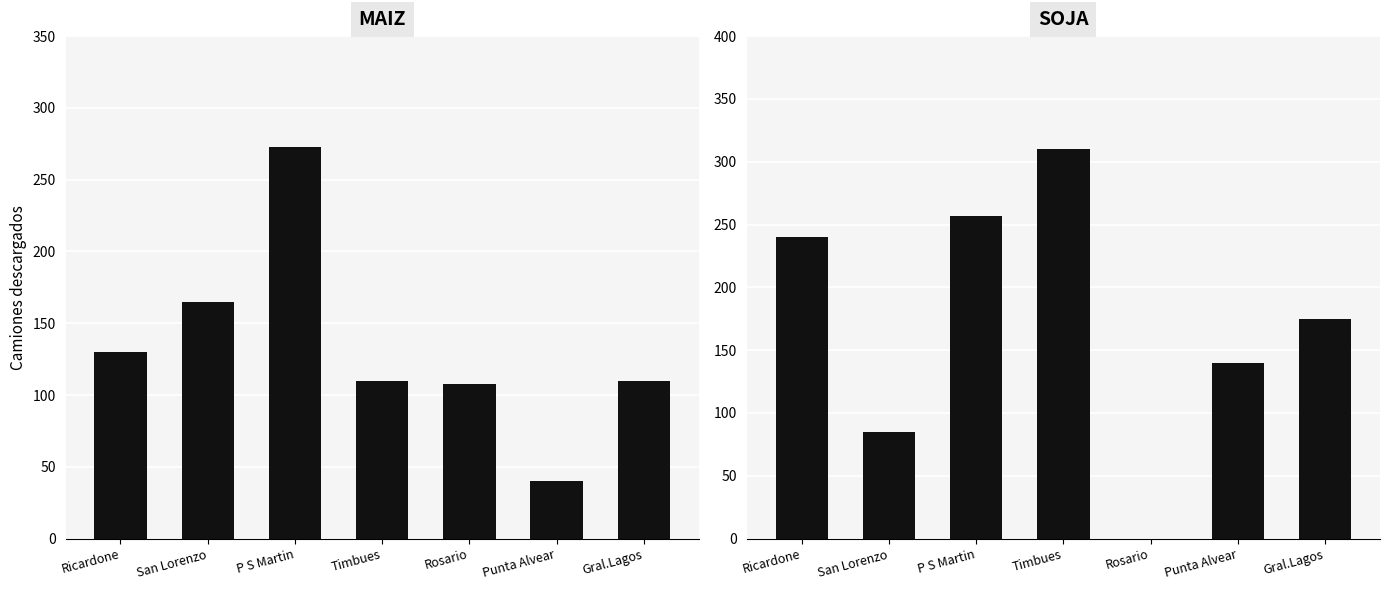

How many data points in Soja are less than 175?

3